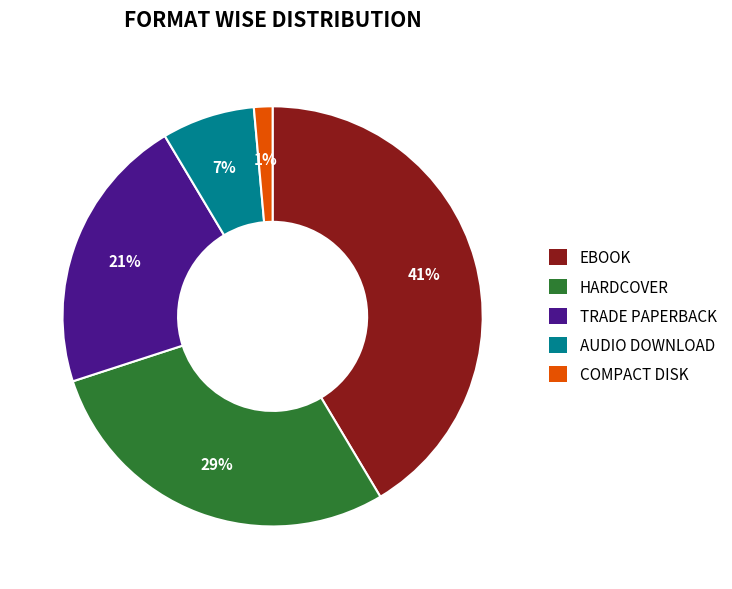

What is the largest slice in the pie chart?

EBOOK